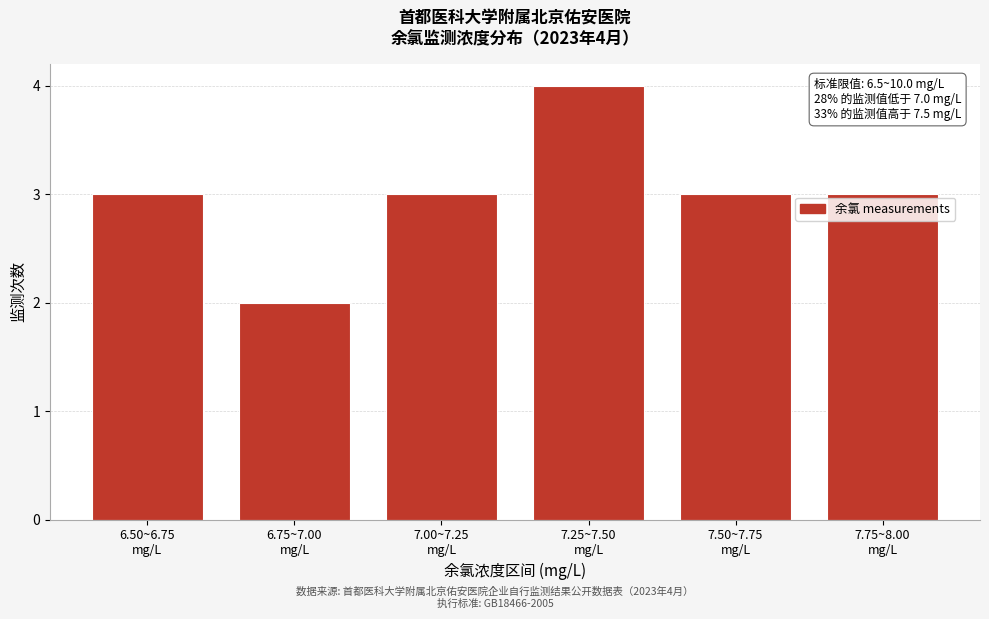

Reading left to right, what are all the values shown in this chart?

3	2	3	4	3	3